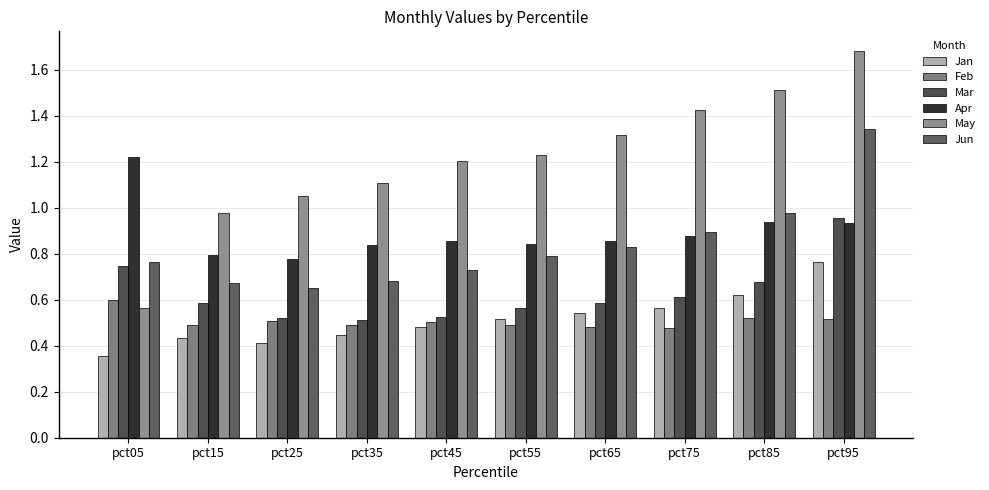

Reading left to right, extract all data points from this chart.

Jan: 0.4	0.4	0.4	0.4	0.5	0.5	0.5	0.6	0.6	0.8
Feb: 0.6	0.5	0.5	0.5	0.5	0.5	0.5	0.5	0.5	0.5
Mar: 0.7	0.6	0.5	0.5	0.5	0.6	0.6	0.6	0.7	1.0
Apr: 1.2	0.8	0.8	0.8	0.9	0.8	0.9	0.9	0.9	0.9
May: 0.6	1.0	1.1	1.1	1.2	1.2	1.3	1.4	1.5	1.7
Jun: 0.8	0.7	0.7	0.7	0.7	0.8	0.8	0.9	1.0	1.3